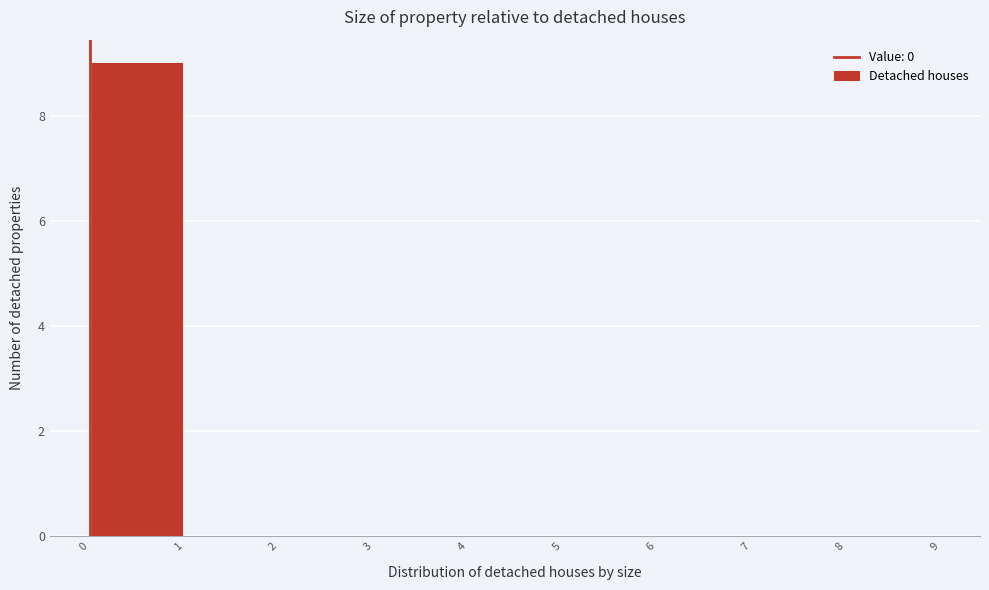

Over which range of the x-axis is the bar tallest?

0 to 1